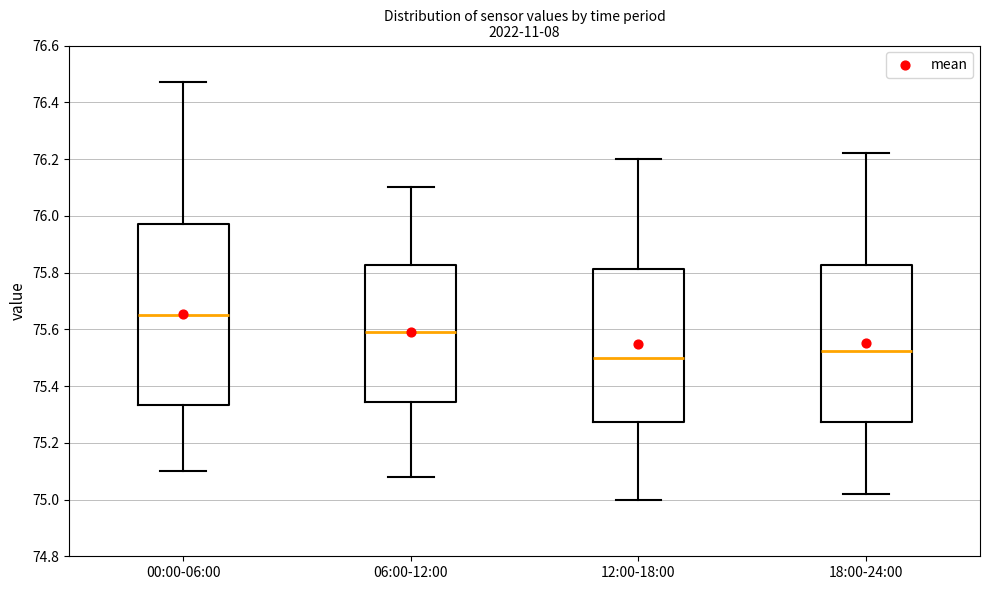

Where is the lower edge of the box for 06:00-12:00 on the y-axis? The values are not printed on the chart, so give them approximately, as read against the axis.

75.34